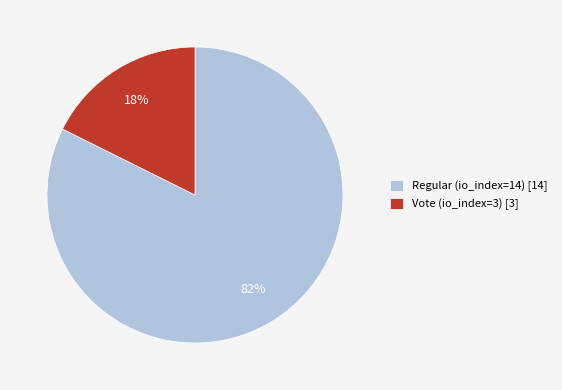

How many slices are in this pie chart?

2